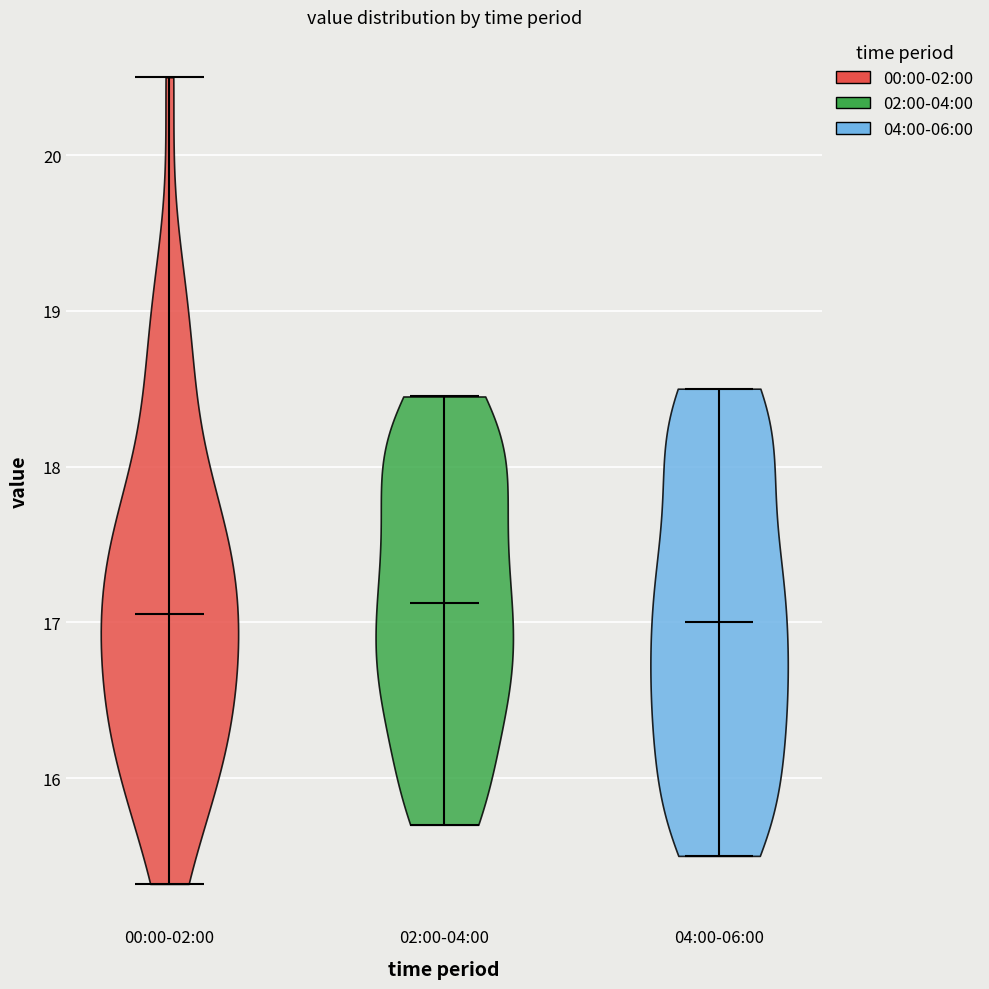

Reading left to right, read every violin against the y-axis: where its median line is, and the lowest and highest points it reaches. The values are not printed on the chart, so give them approximately, as read against the axis.

00:00-02:00: median line 17.1, lowest point 15.3, highest point 20.5
02:00-04:00: median line 17.1, lowest point 15.7, highest point 18.5
04:00-06:00: median line 17.0, lowest point 15.5, highest point 18.5